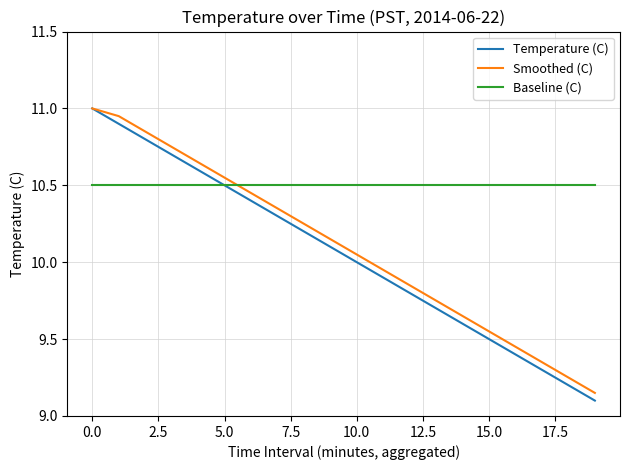

How many lines are shown in the chart?

3